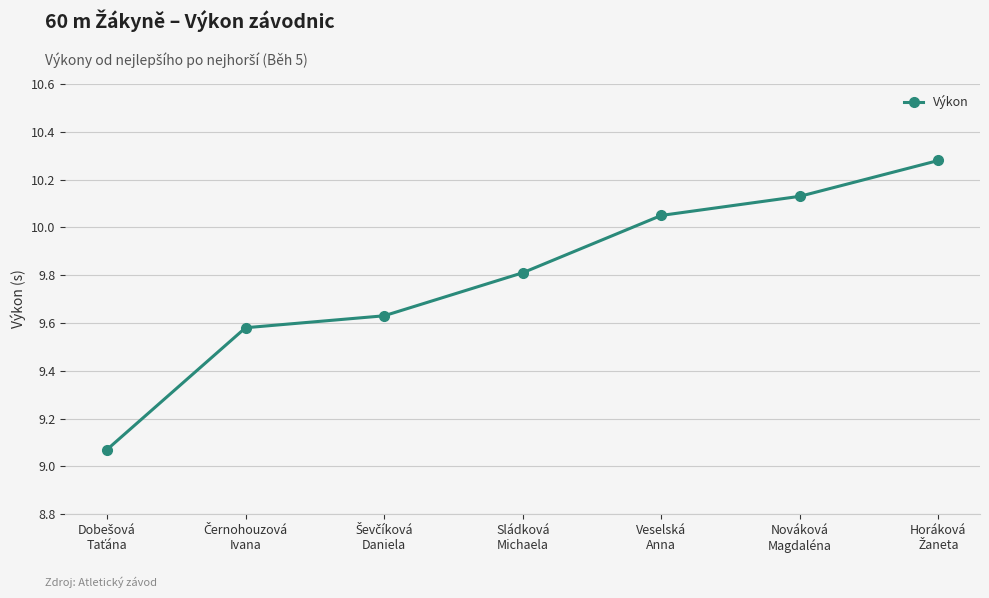

What is the average value?

9.8